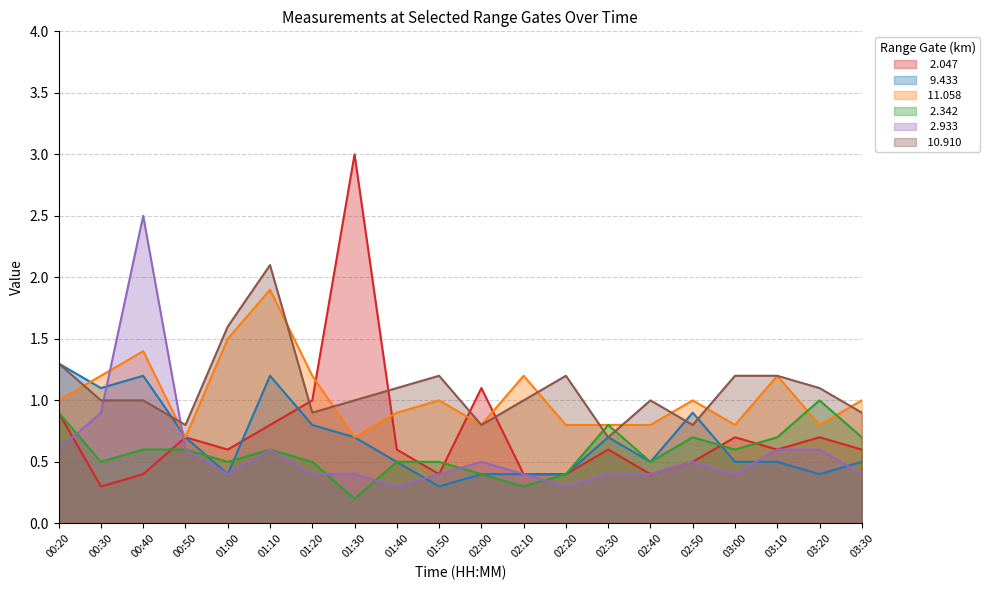

What is the lowest value of the  11.058 series?

0.7